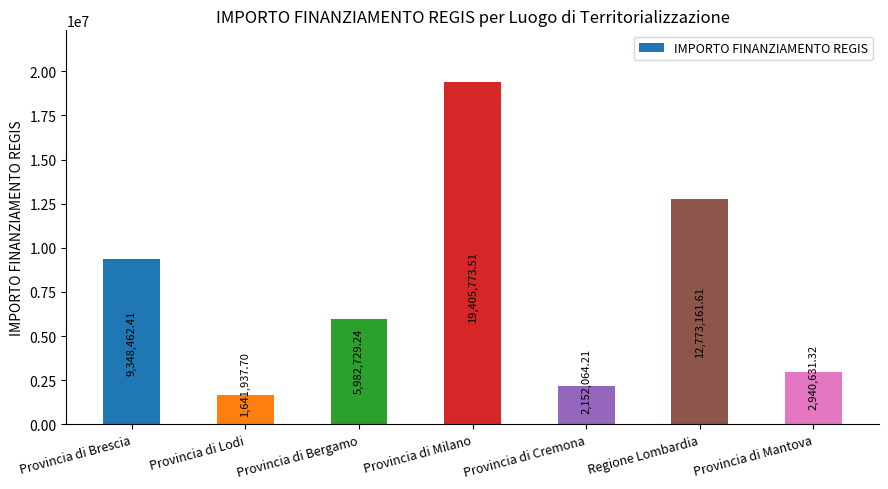

True or false: the data shows 12691779.7 at Provincia di Milano.

False